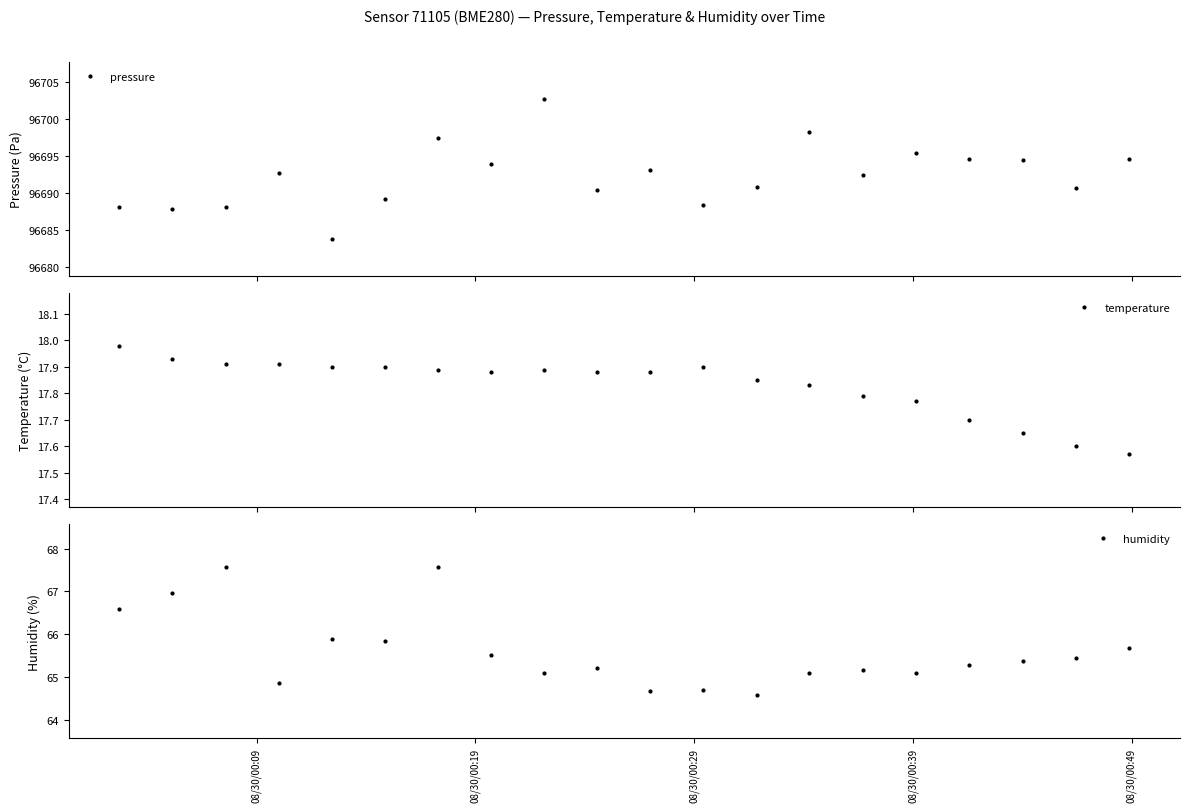

Is this an area chart (filled region under the line)?

No